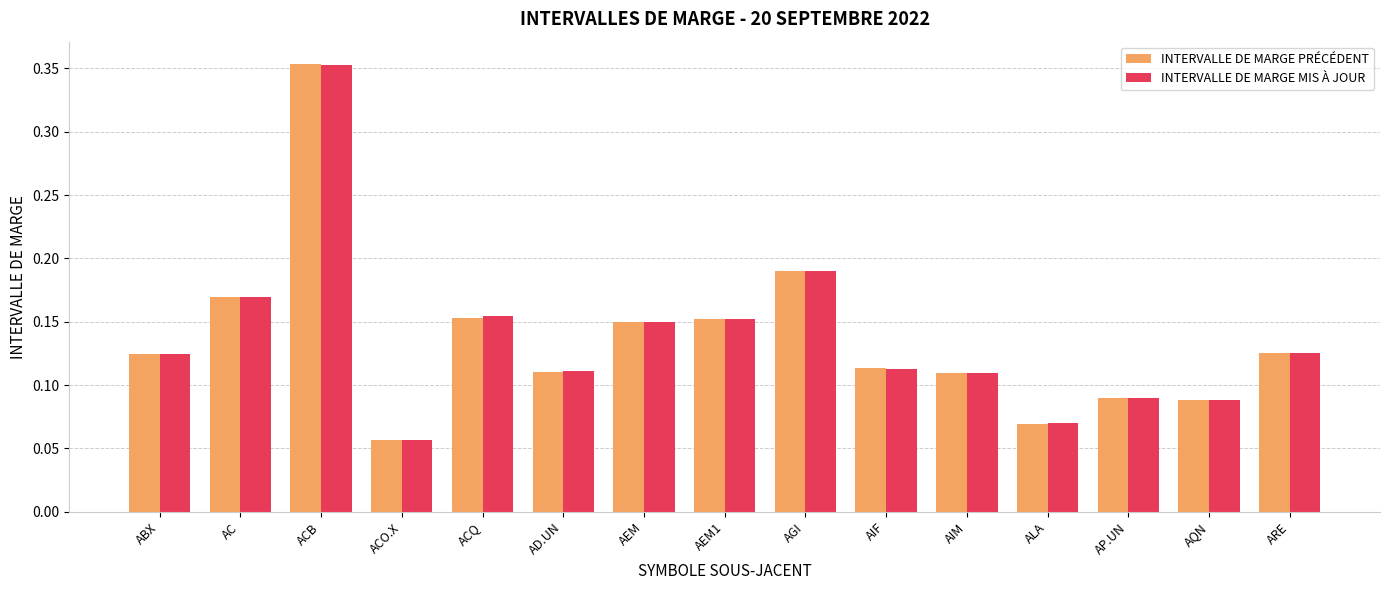

At which label is INTERVALLE DE MARGE MIS À JOUR closest to 0?

ACO.X